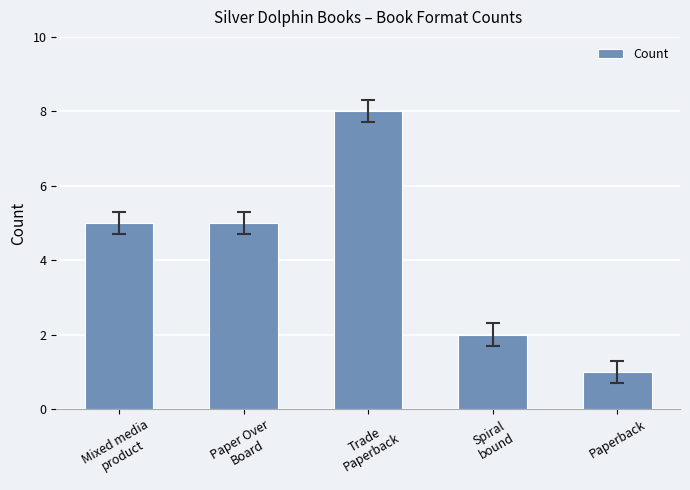

What is the value of the 3rd bar from the left?

8